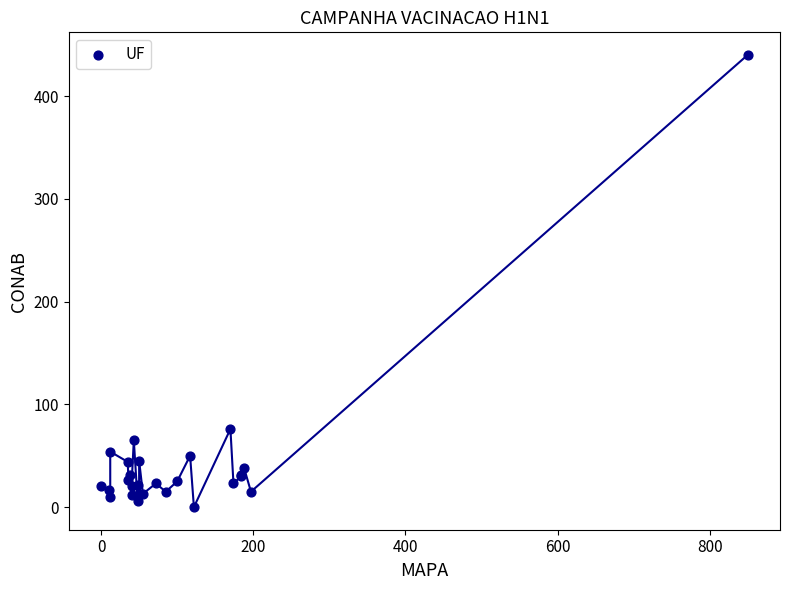

What Y value in the scatter plot is closest to 220?

76